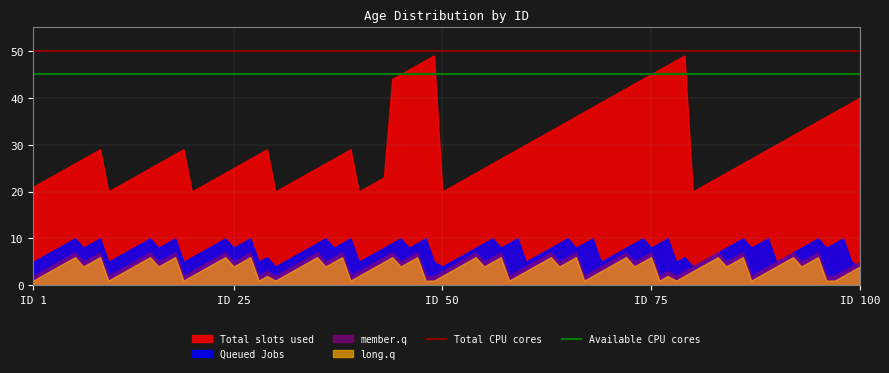

True or false: member.q and Total slots used cross at least once.

False